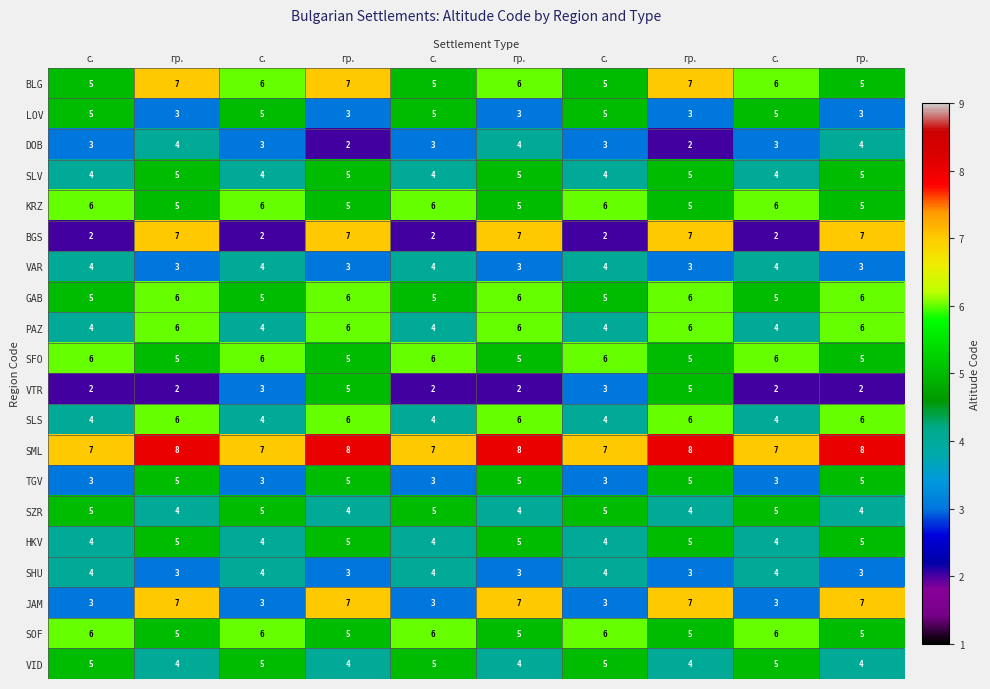

What is the minimum value shown in the chart?

2